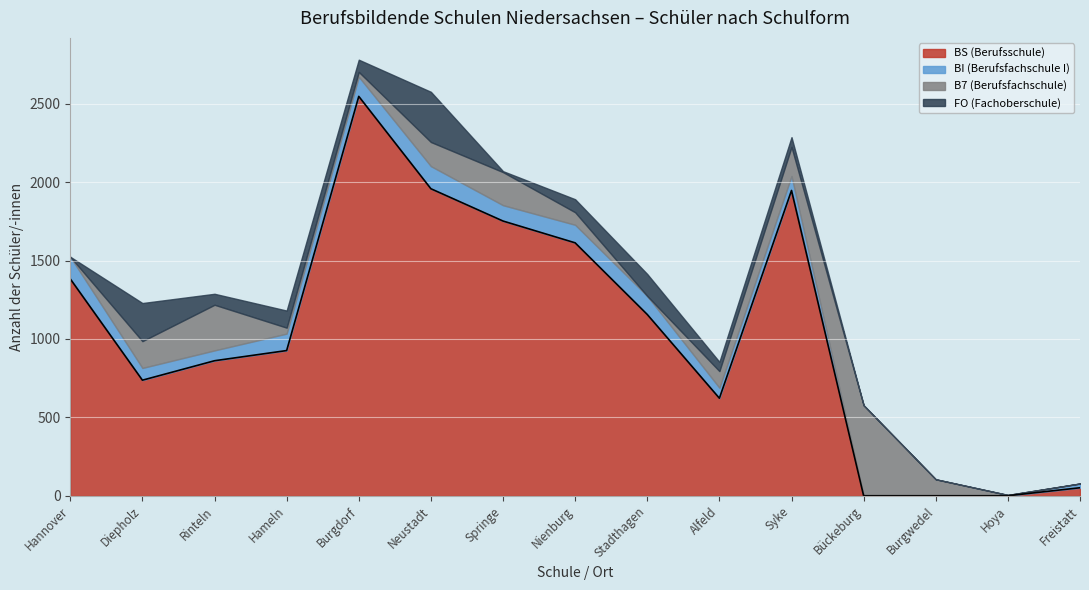

Between Springe and Freistatt, which series saw the biggest shift?

BS (Berufsschule)